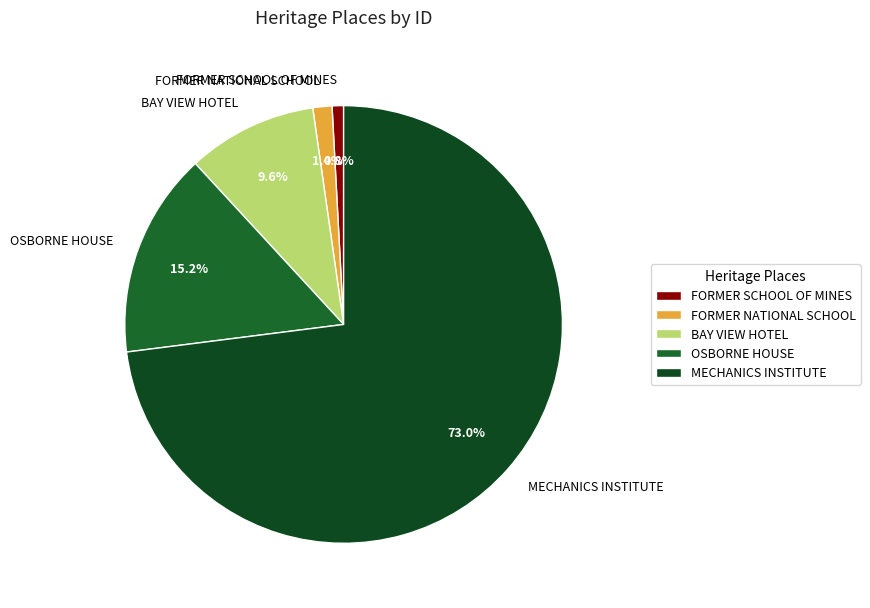

Do FORMER NATIONAL SCHOOL and OSBORNE HOUSE together represent more than half of the pie?

No